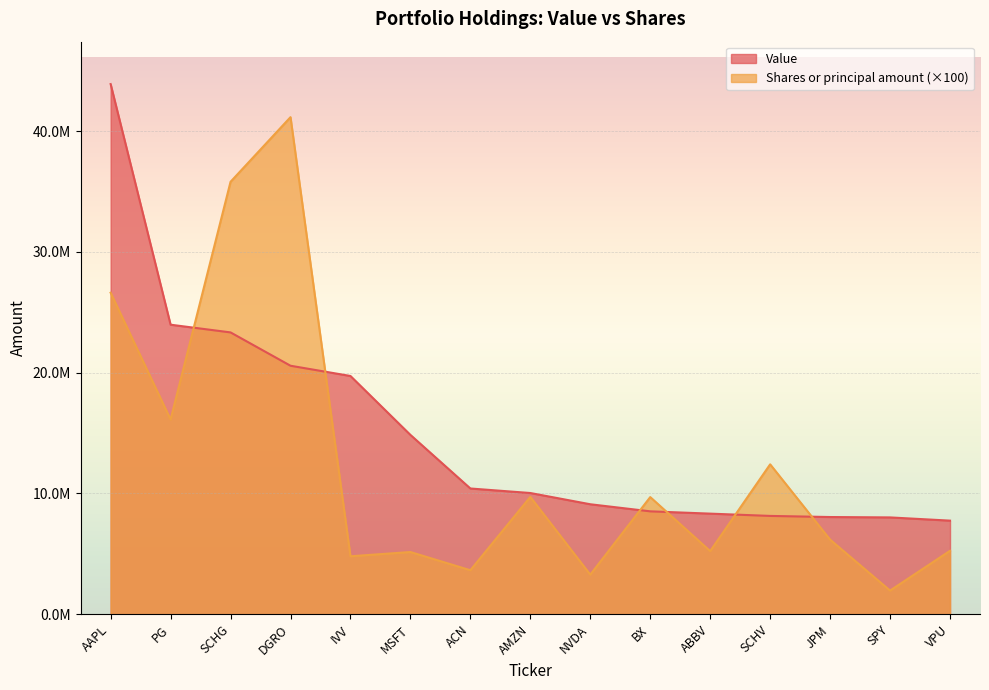

What is the label of the 15th point from the left?

VPU